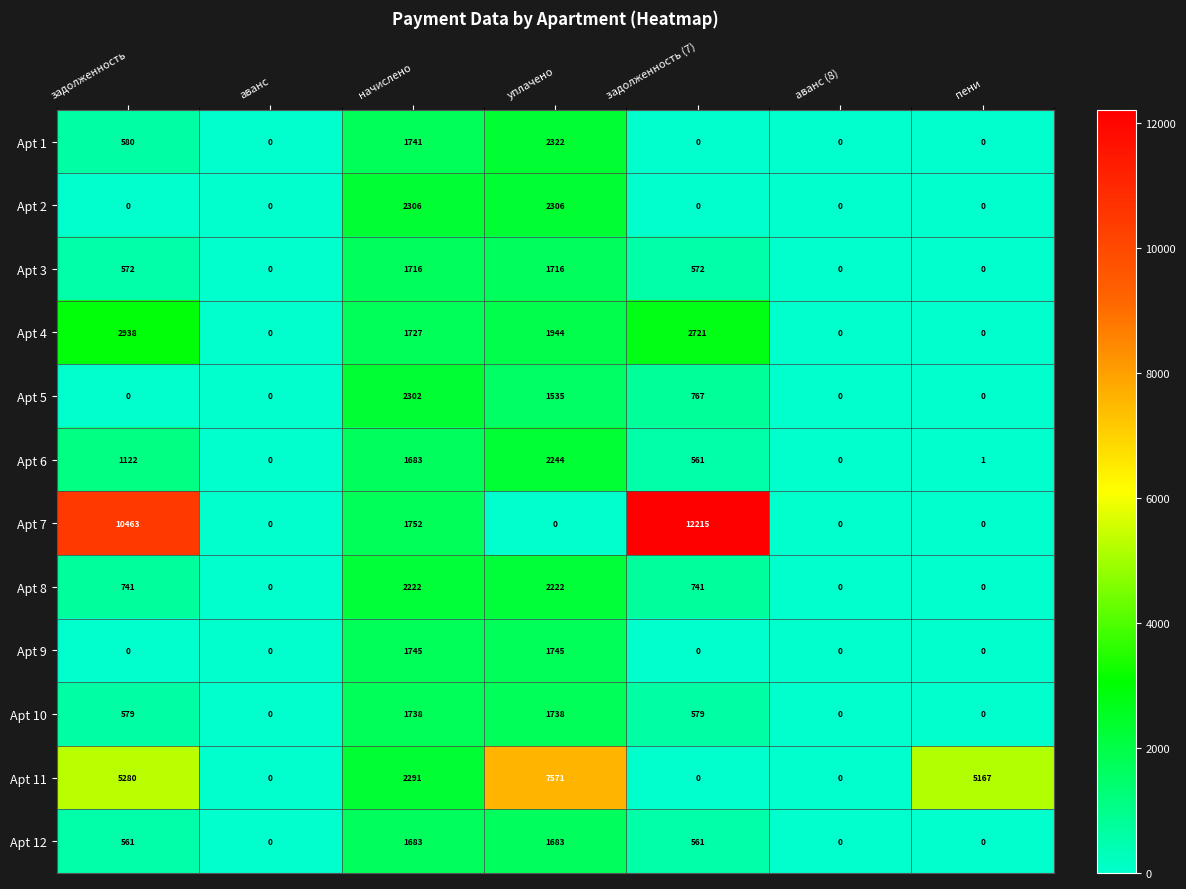

What is the maximum value for Apt 9?

1745